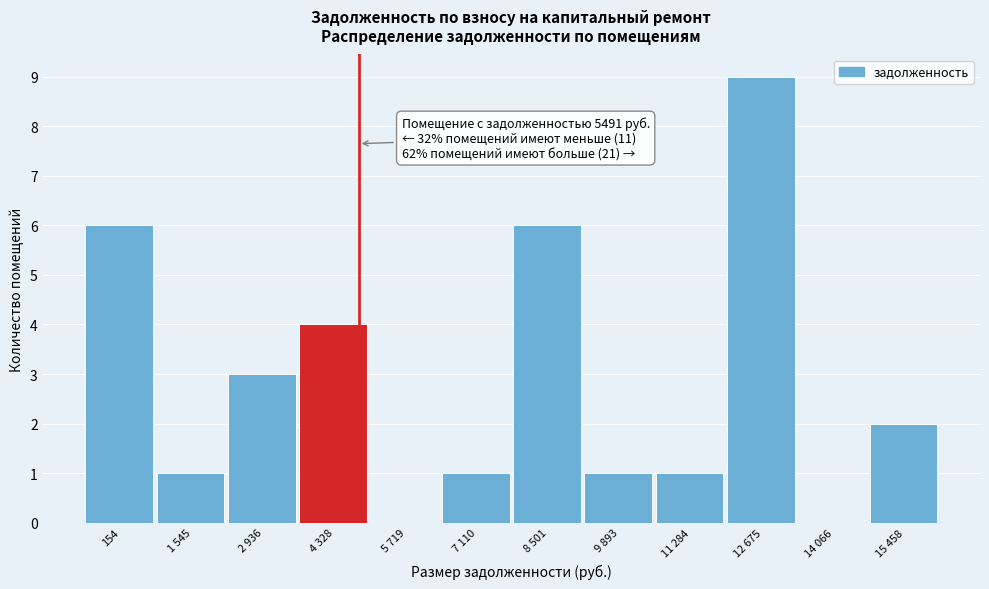

Reading left to right, extract all data points from this chart.

154=6	1 545=1	2 936=3	4 328=4	5 719=0	7 110=1	8 501=6	9 893=1	11 284=1	12 675=9	14 066=0	15 458=2